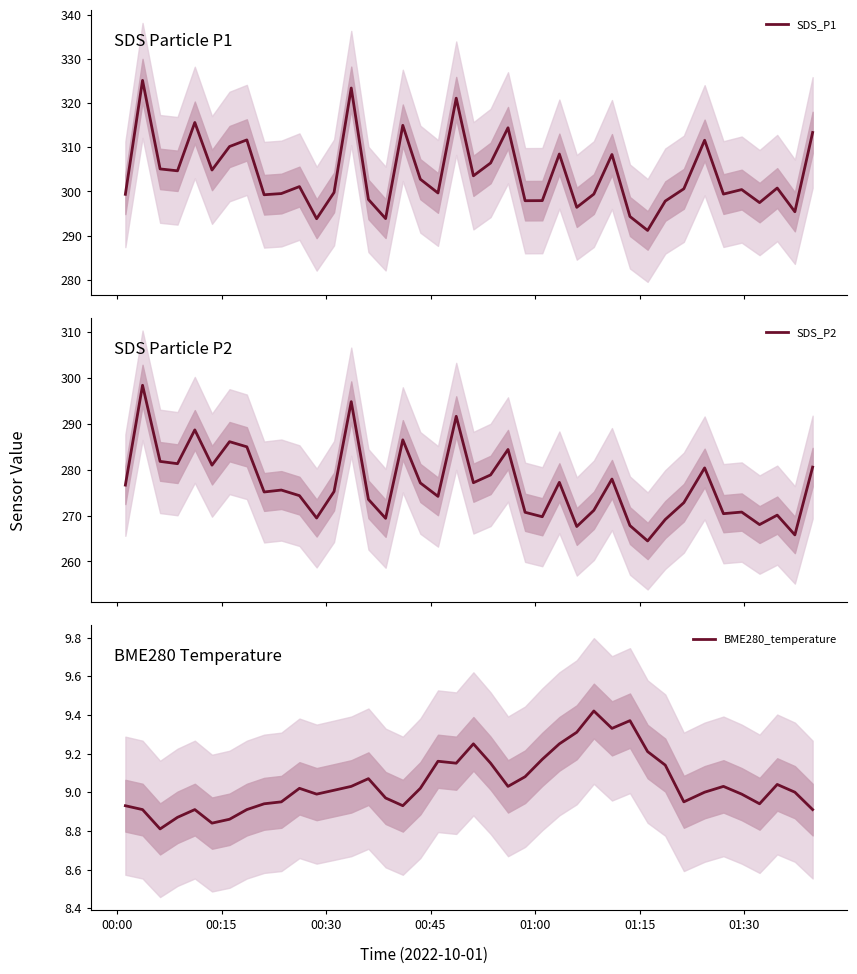

How many values in the SDS_P1 series exceed 300?

22